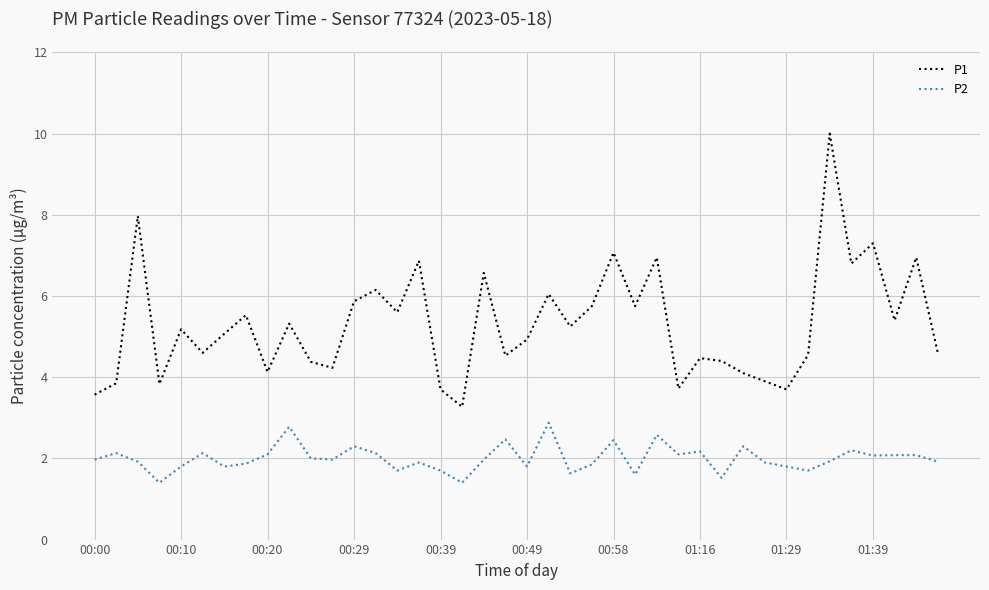

What is the difference between the maximum and minimum values in the P2 series?

1.5